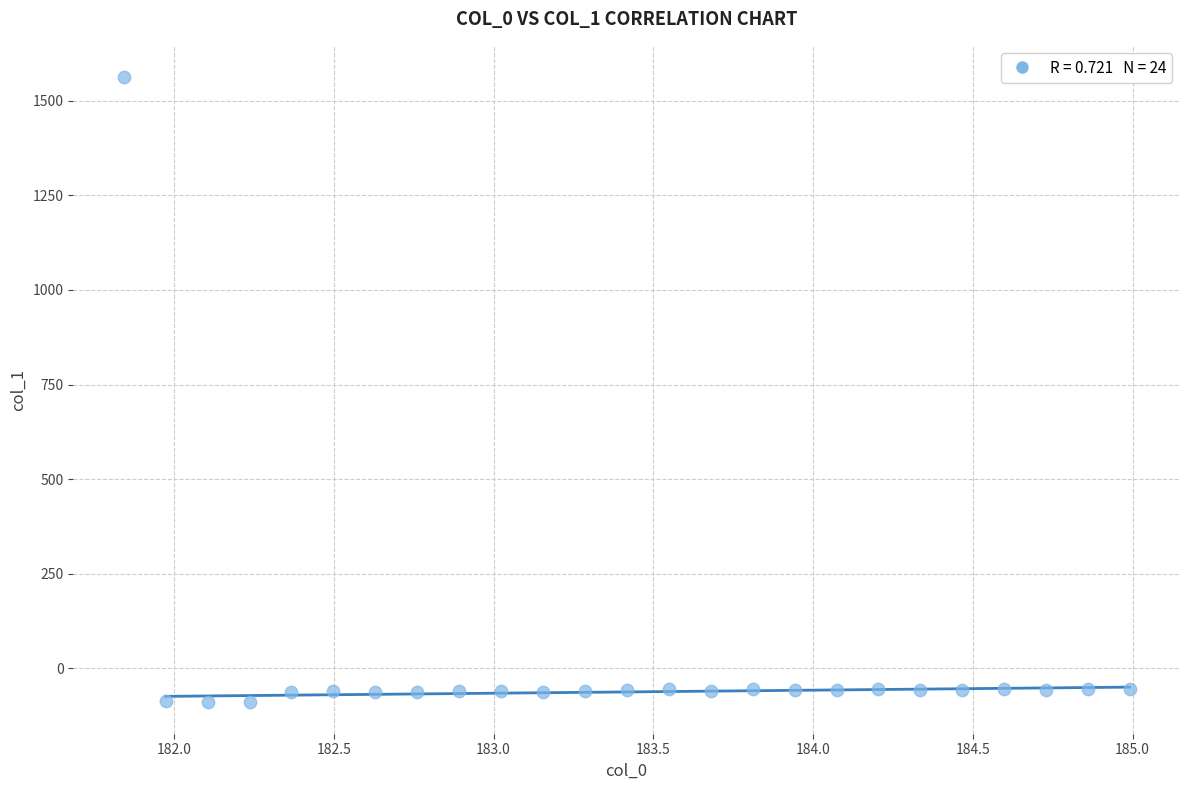

What is the range of X values (max minus min)?

3.1